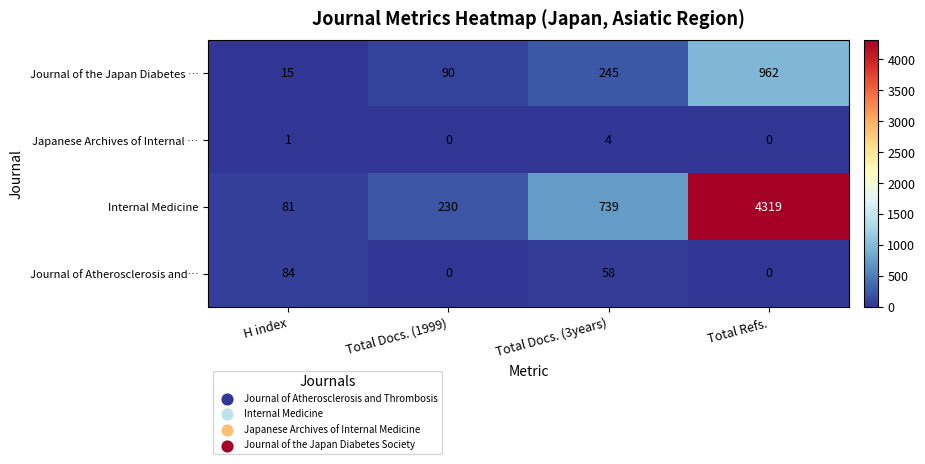

Which category has the highest value in the Japanese Archives of Internal … series?

Total Docs. (3years)